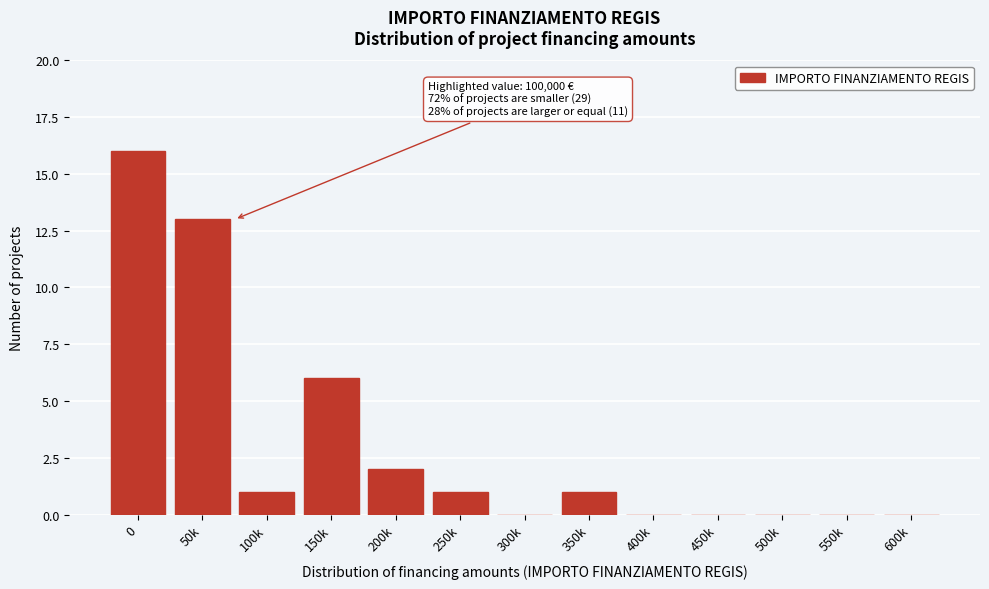

Reading left to right, extract all data points from this chart.

0=16	50k=13	100k=1	150k=6	200k=2	250k=1	300k=0	350k=1	400k=0	450k=0	500k=0	550k=0	600k=0